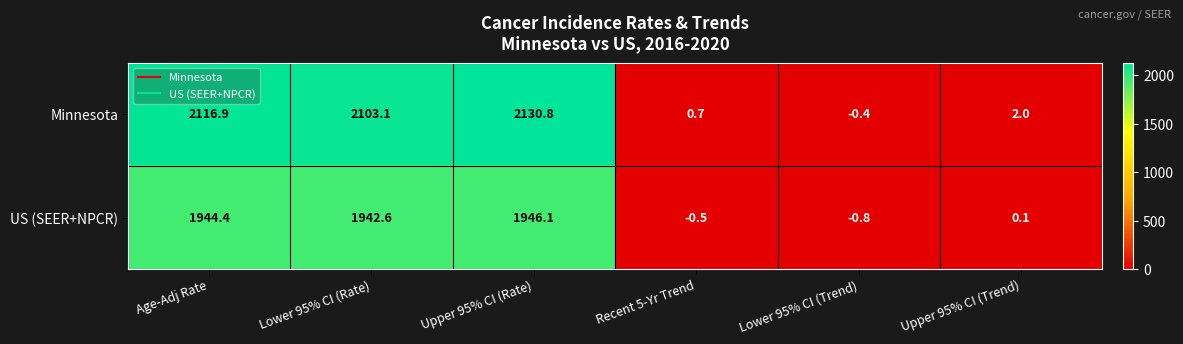

What is the total value across all series at Age-Adj Rate?

4061.3